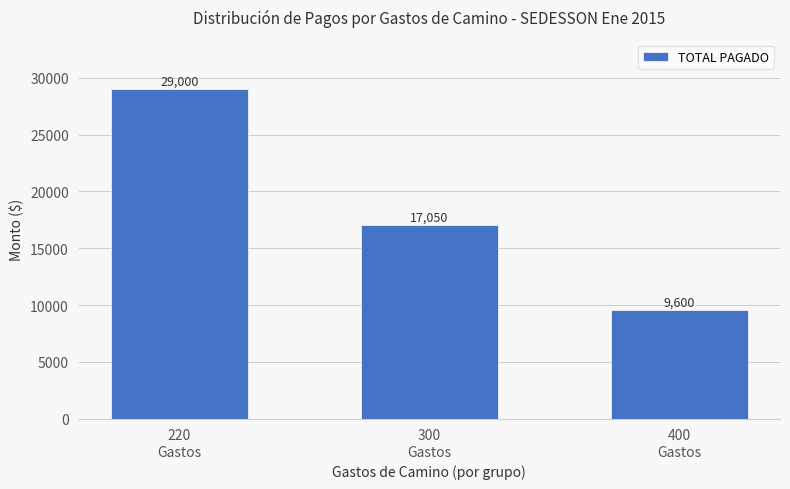

The chart shows a value of 29000 at 220
Gastos. True or false?

True